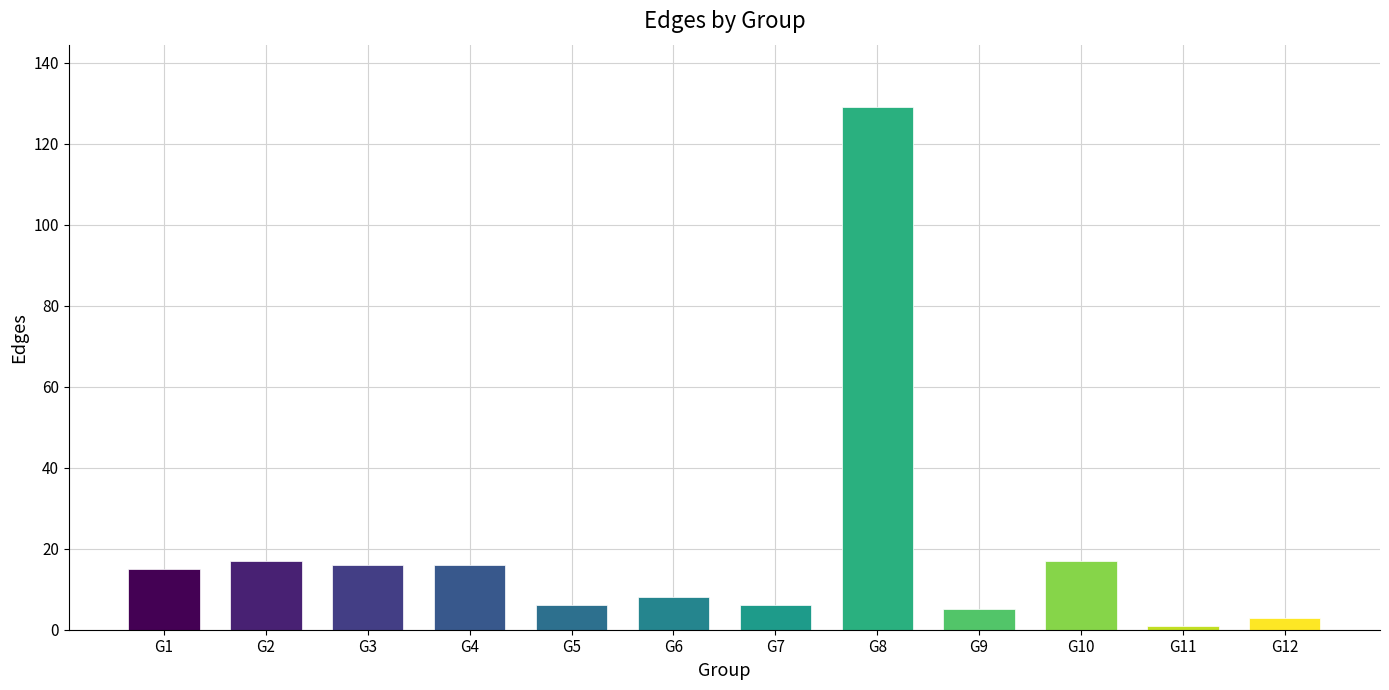

Which category has the highest value across all series?

G8